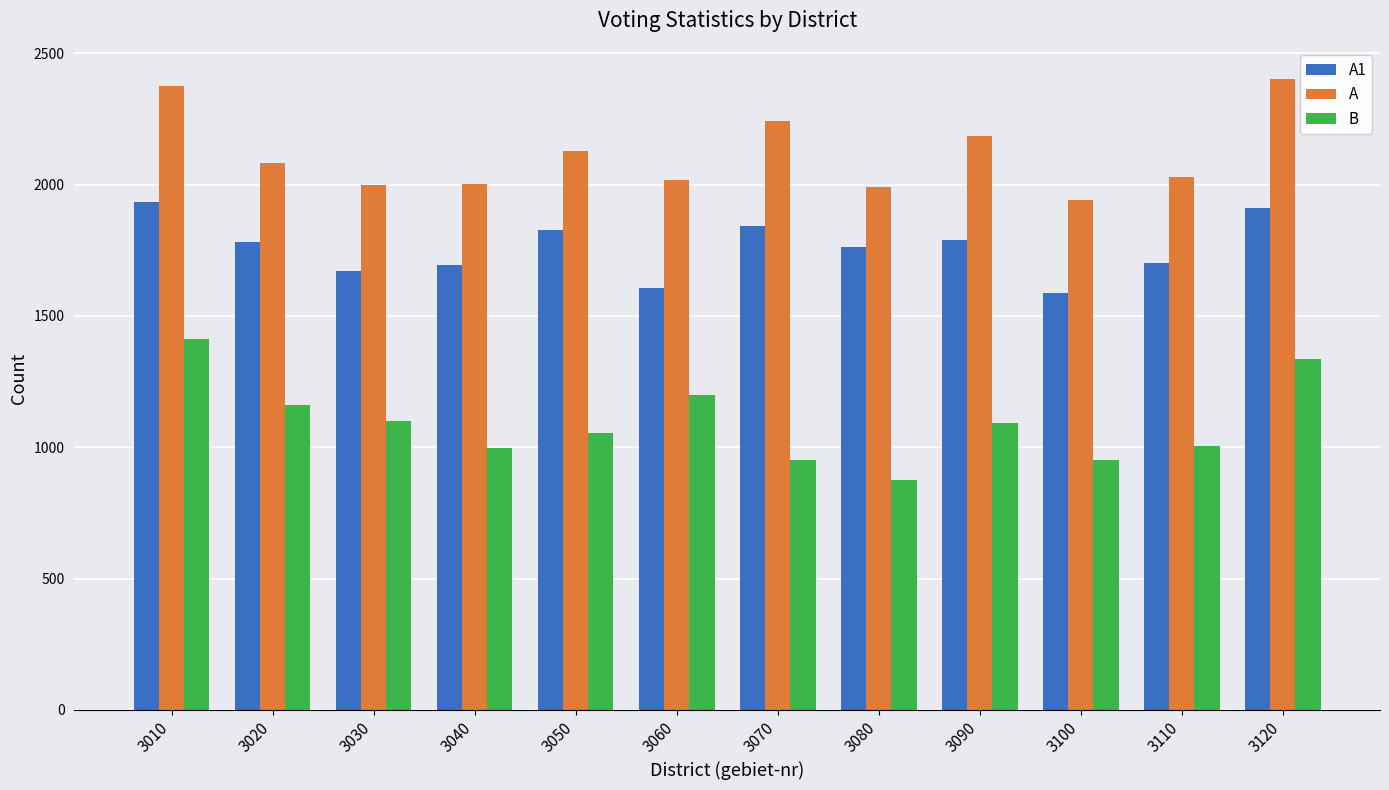

List the series in order of their peak value, highest first.

A, A1, B